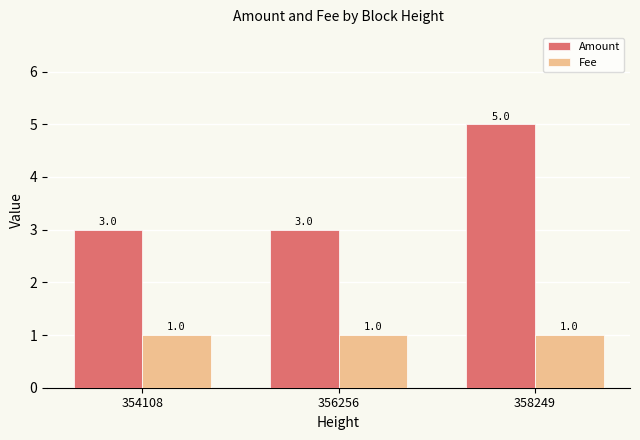

How many categories are shown in the chart?

3